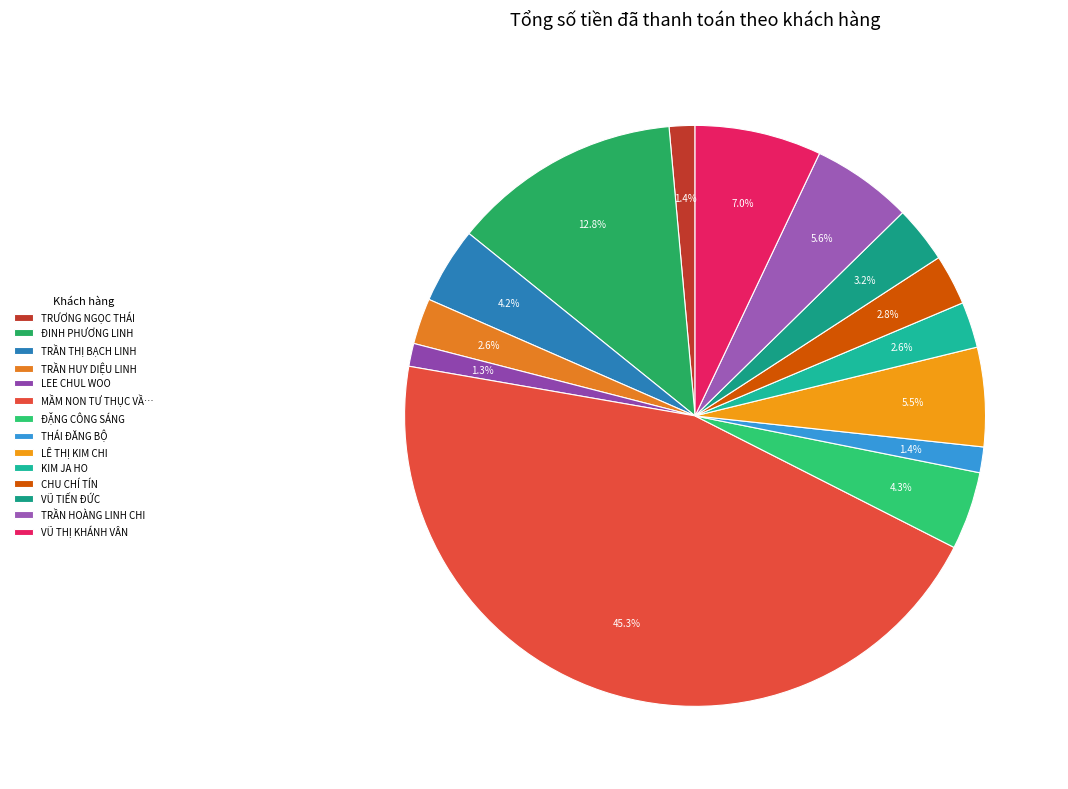

Which has a higher value, CHU CHÍ TÍN or TRƯƠNG NGỌC THÁI?

CHU CHÍ TÍN